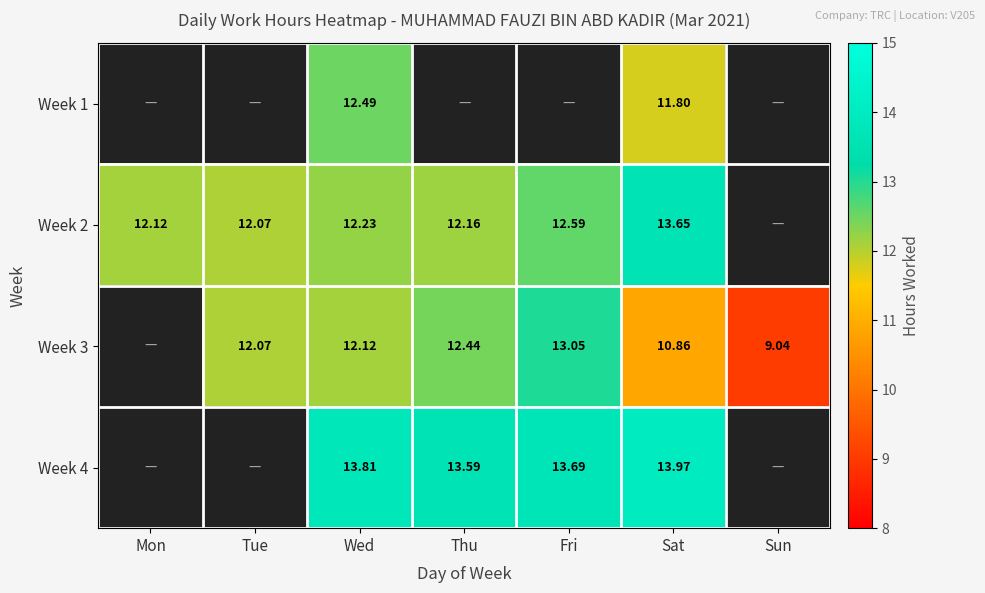

What is the sum of all Week 1 values?

24.3